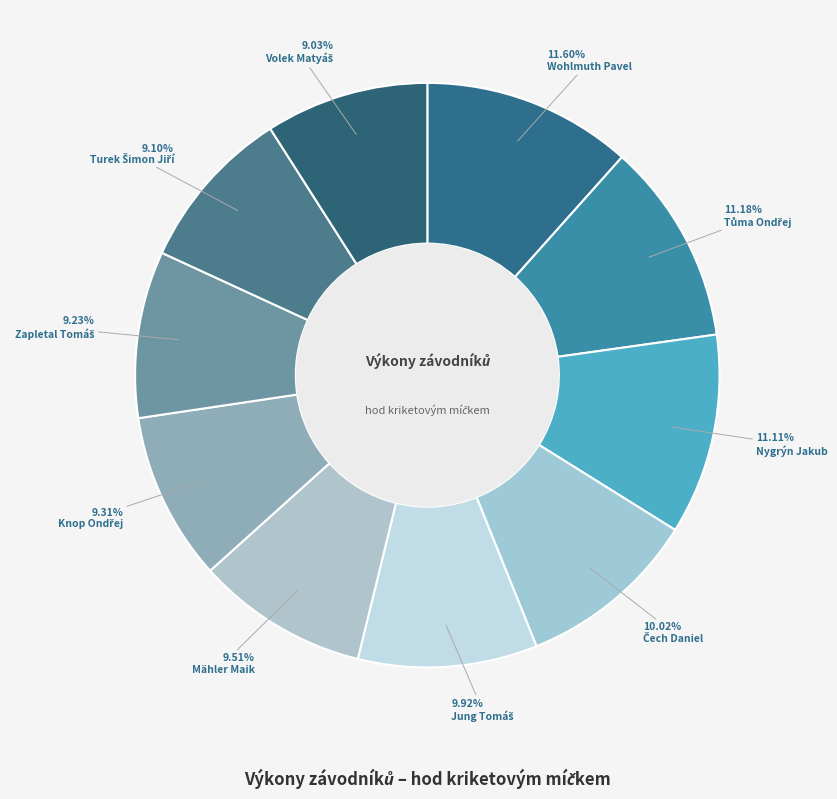

Which category has the biggest portion of the pie?

Wohlmuth Pavel